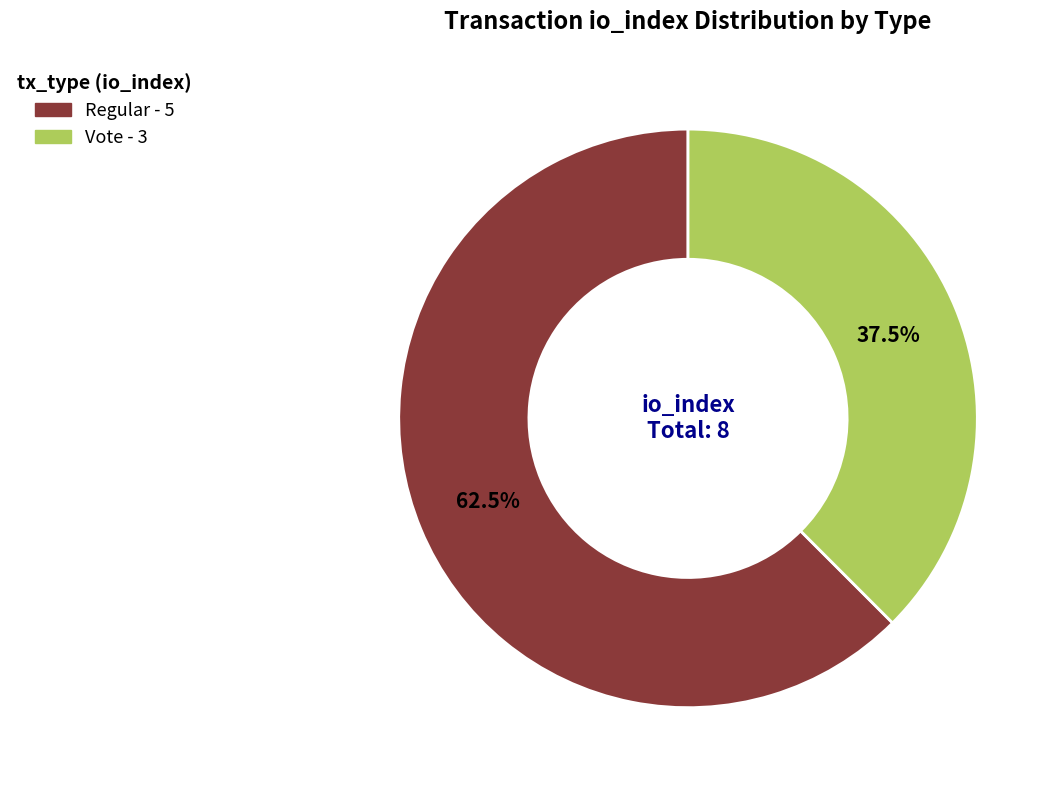

Does any single category account for the majority?

Yes